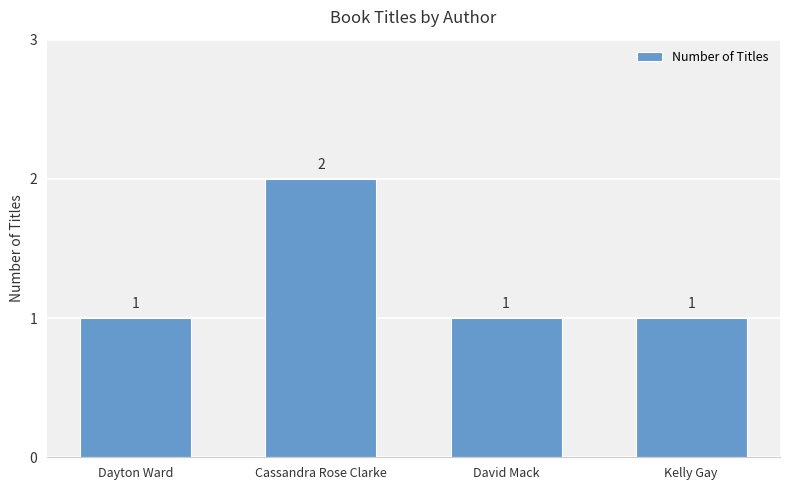

What value does the data have at Dayton Ward?

1